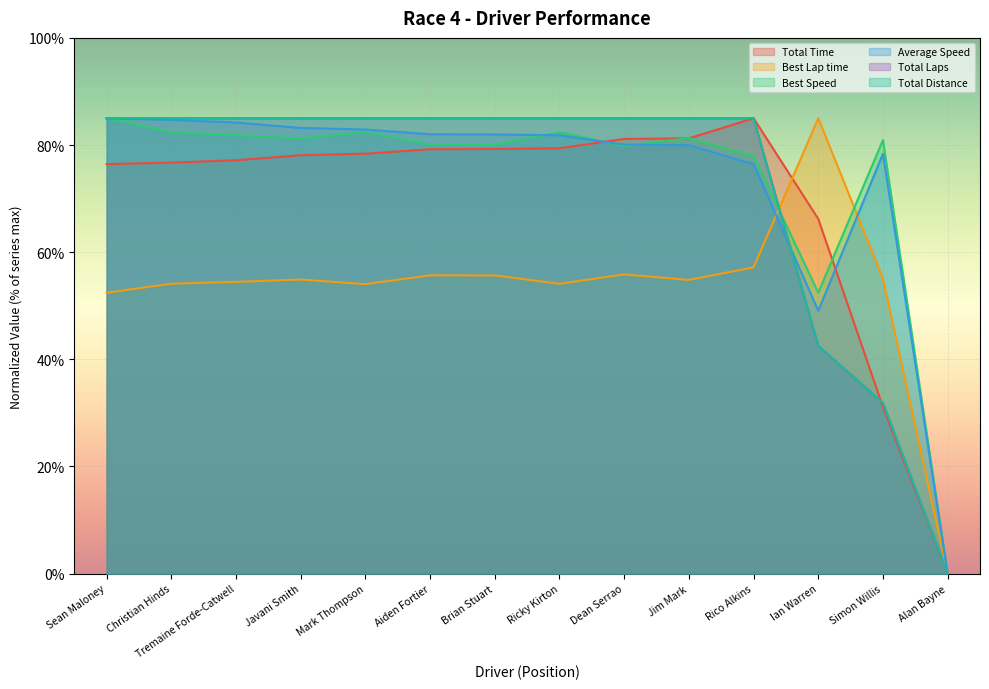

Which has a higher value, Alan Bayne or Mark Thompson?

Mark Thompson